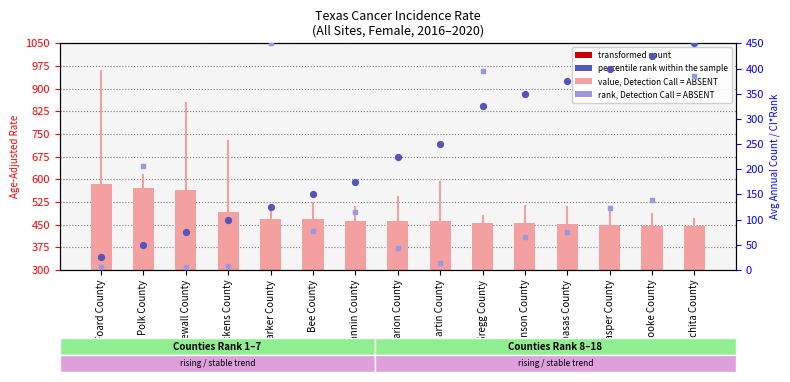

What is the total value across all series at Fannin County?

794.8